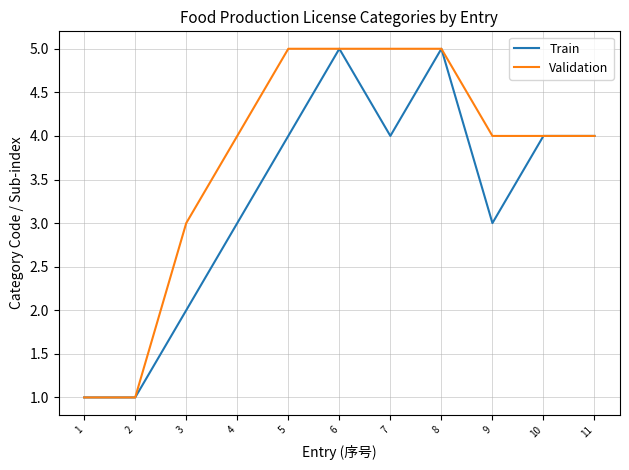

Rank the series at 7 from lowest to highest value.

Train, Validation